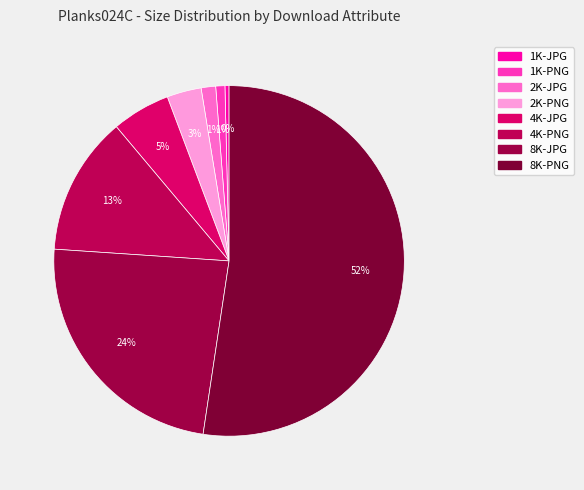

To the nearest percent, what percentage of the pie is 8K-JPG?

24%